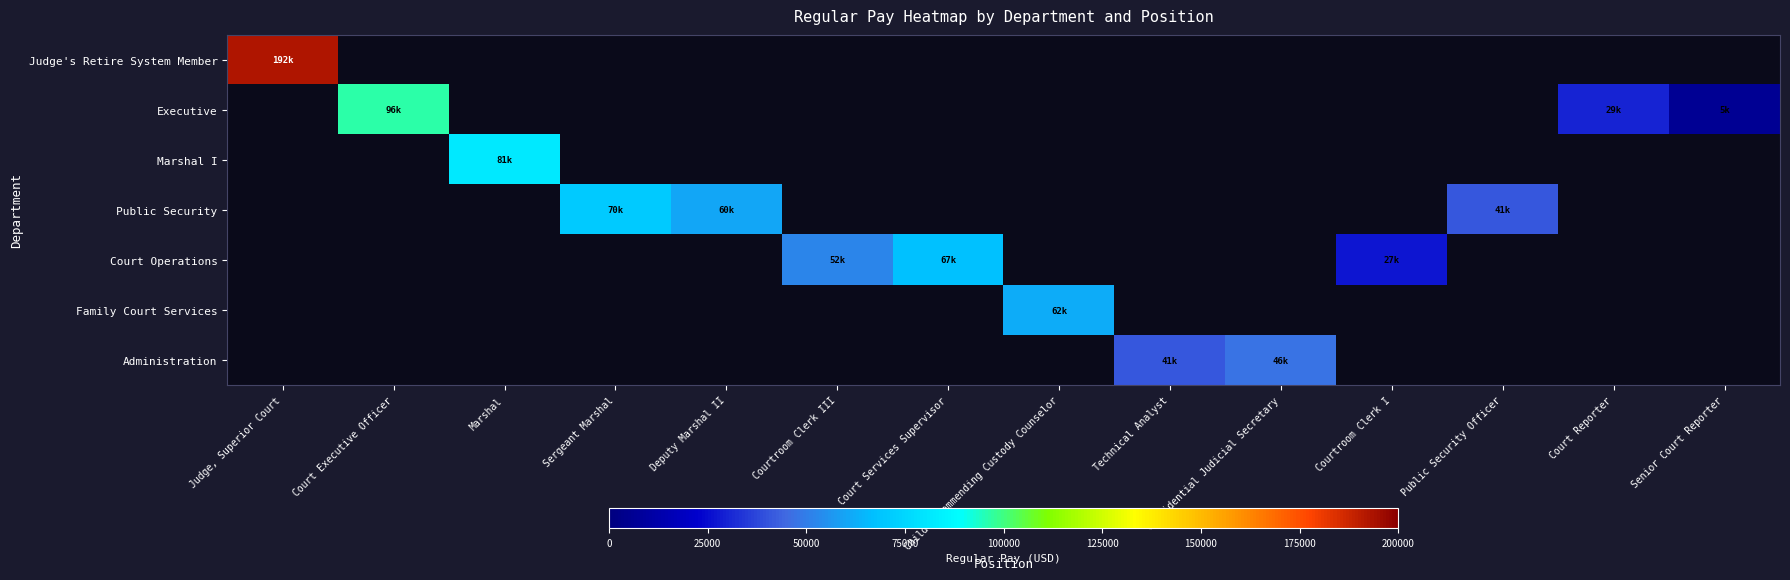

What is the greatest value displayed?

192809.5